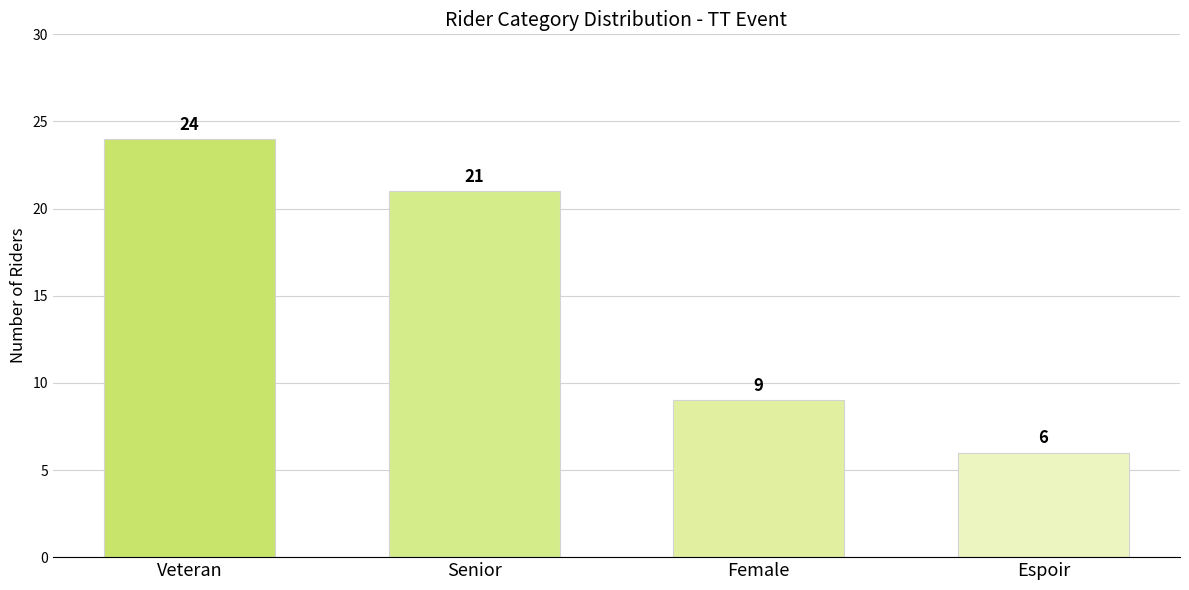

What is the change in value from Veteran to Female?

-15